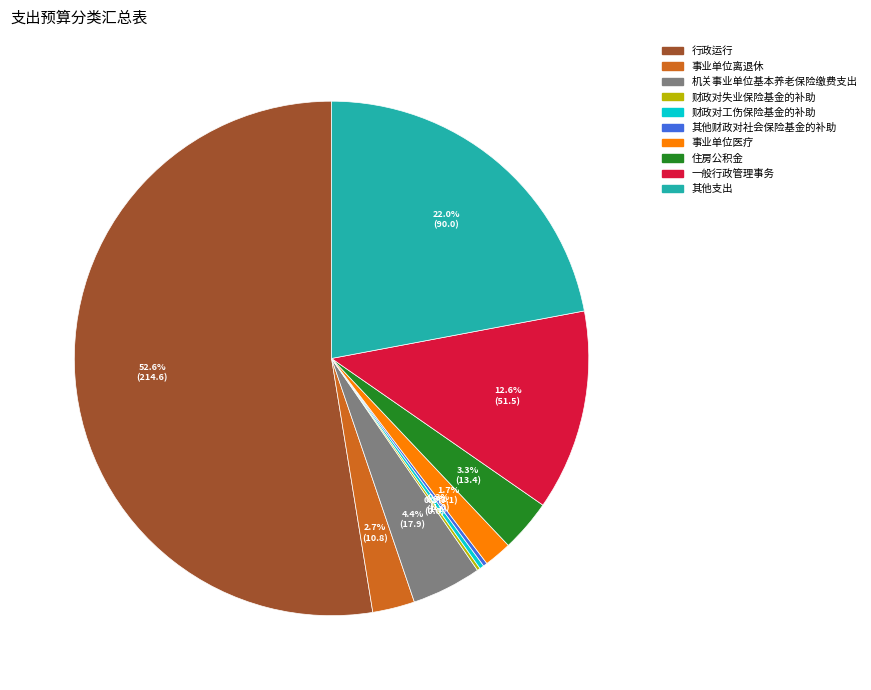

Is there a majority slice in this chart?

Yes